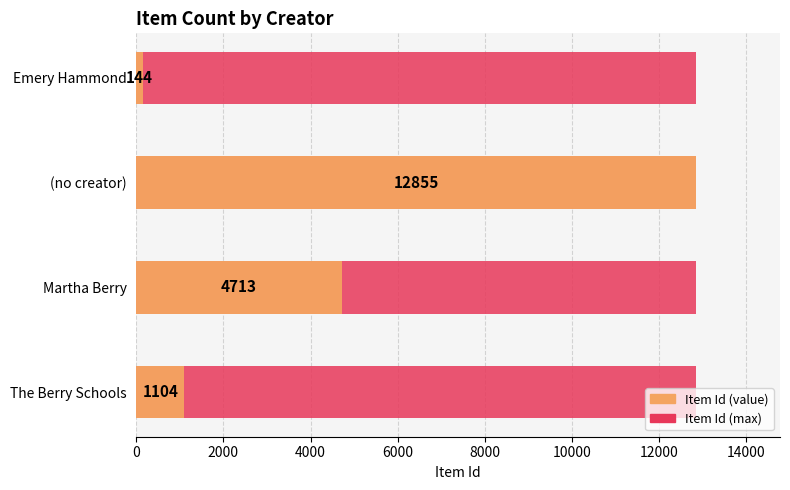

What is the average value of the Item Id (value) series?

4704.0